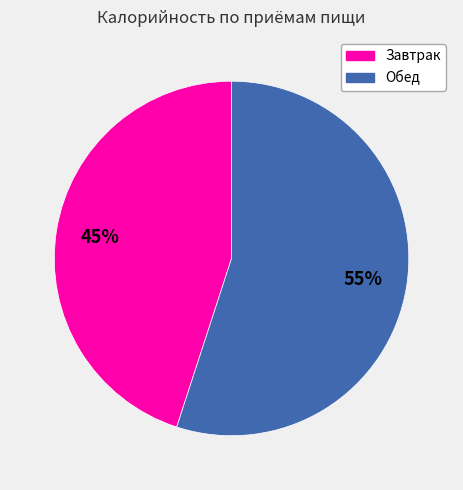

To the nearest percent, what is the combined percentage of Обед and Завтрак?

100%